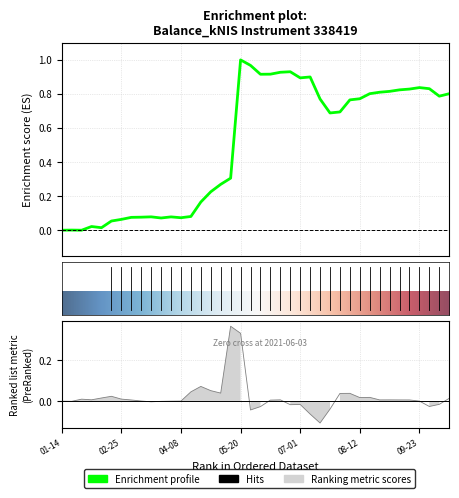

The value at 2021-04-01 is 0.1. True or false?

True